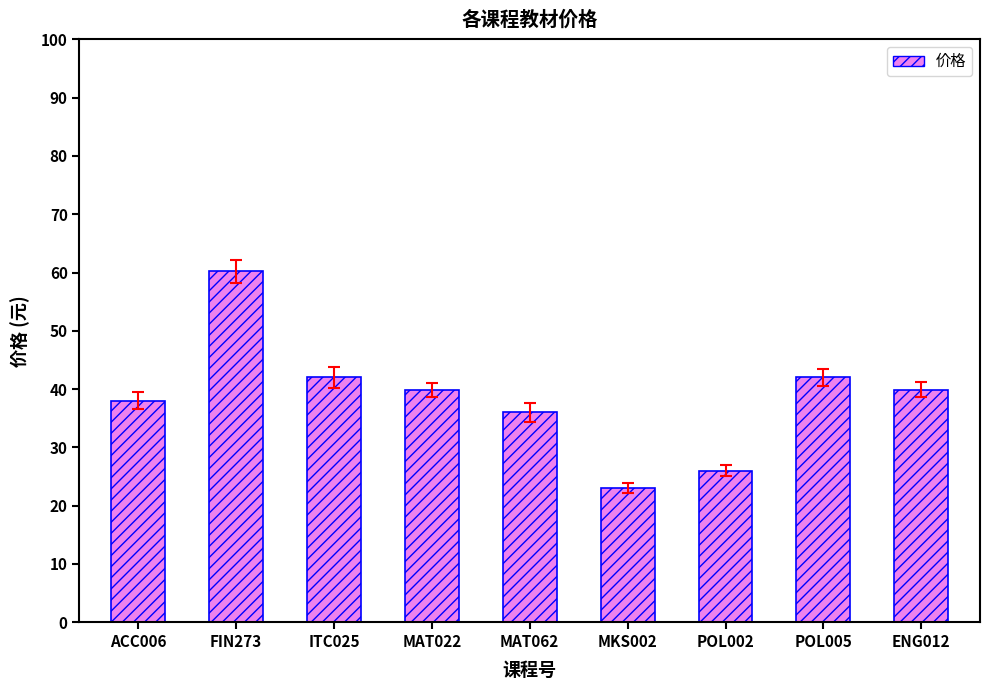

How many bars are there in total?

9